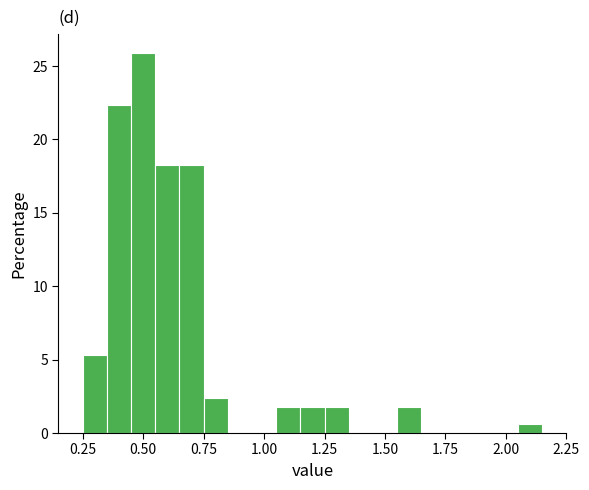

Around what value on the x-axis is the tallest bar? Give the approximate position of its centre, as read against the axis.

0.50